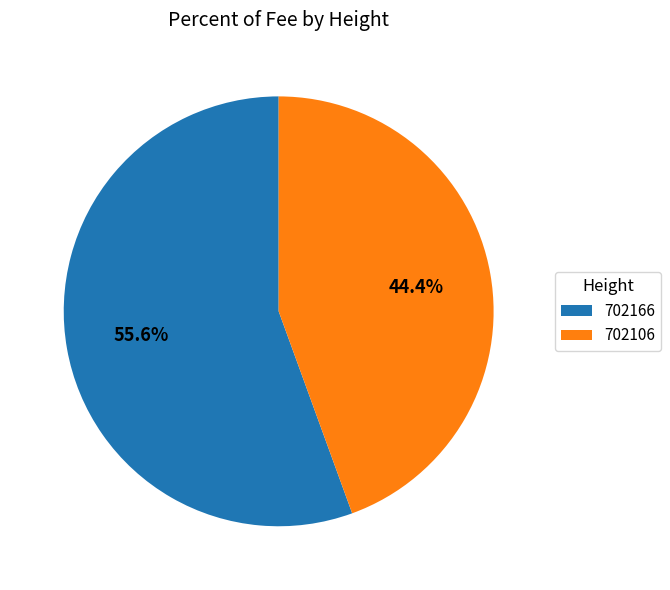

To the nearest percent, what is the combined percentage of 702166 and 702106?

100%